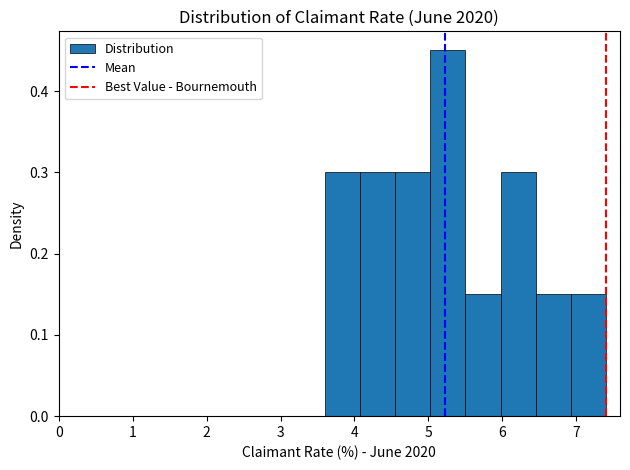

How tall is the bar that spans 4.1 to 4.6 on the x-axis? Neither the bar edges nor the heights are printed on the chart, so give them approximately, as read against the axes.

0.30